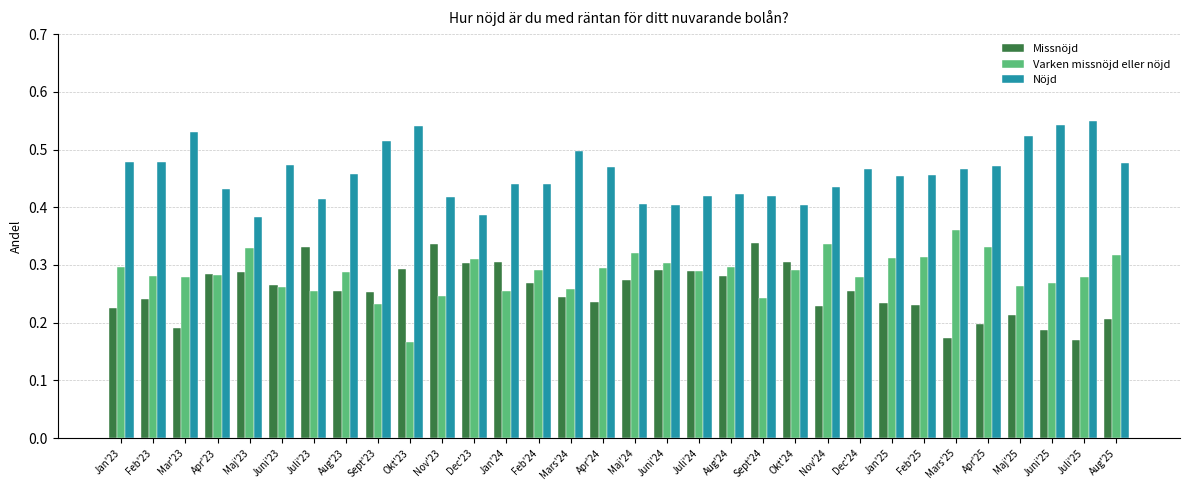

Which series has the largest total across all categories?

Nöjd